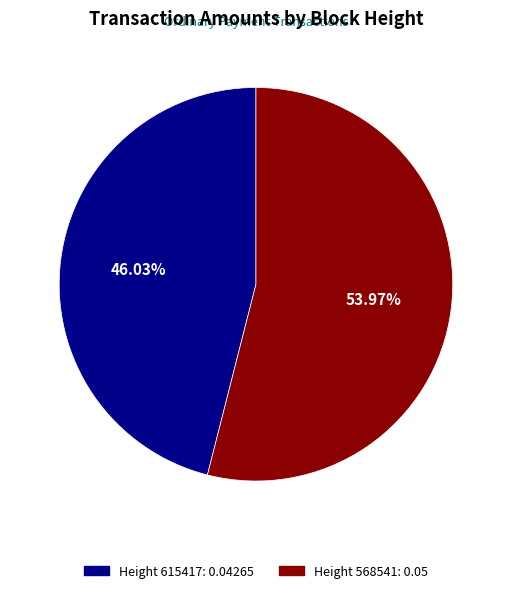

How many slices are in this pie chart?

2